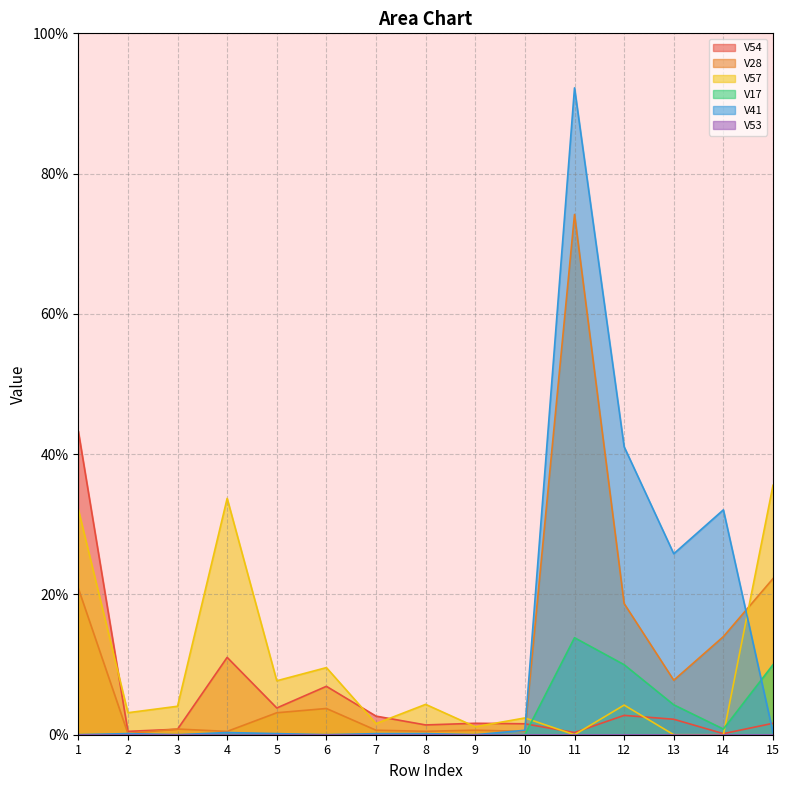

Is it true that V54 equals 0.0 at 14?

False